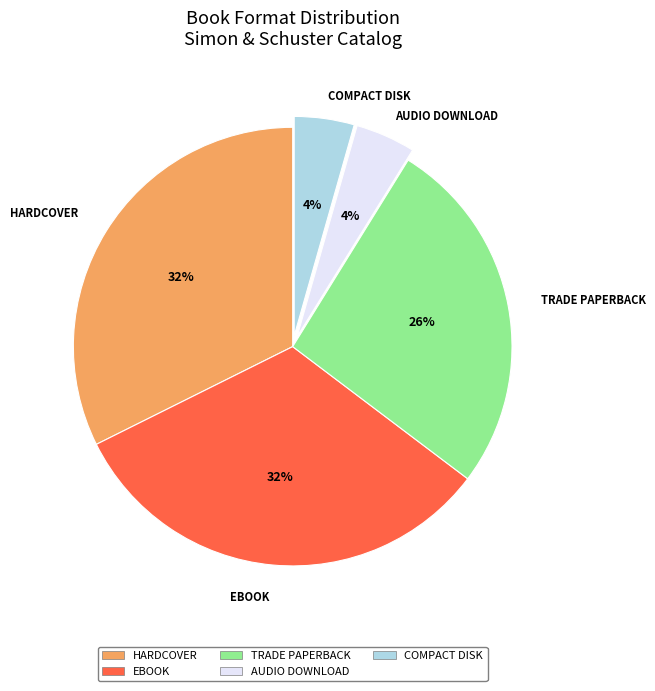

Is there a majority slice in this chart?

No